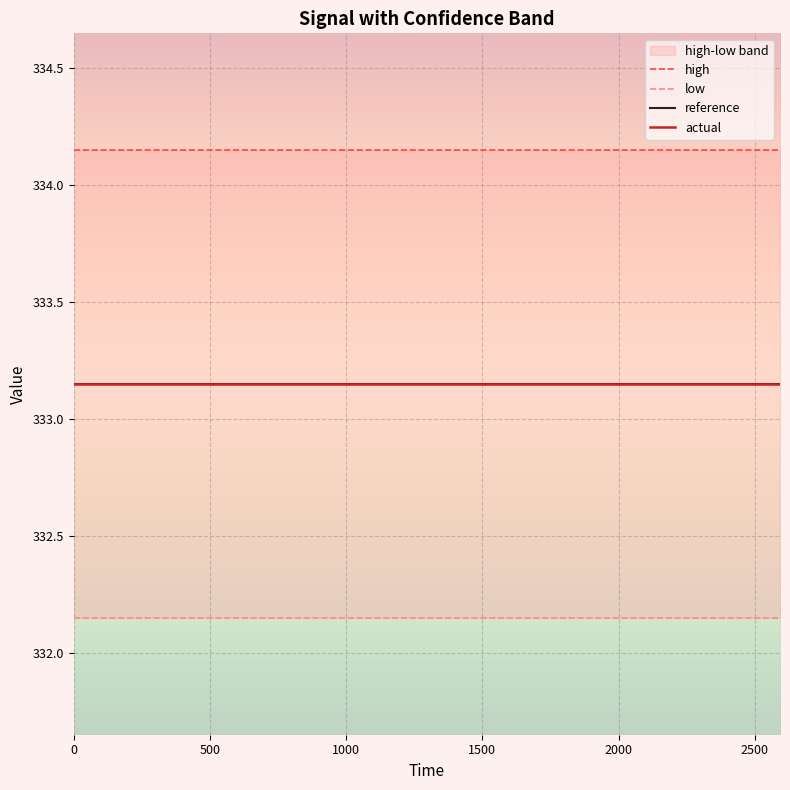

The value of actual at 2000 is 585.2. True or false?

False